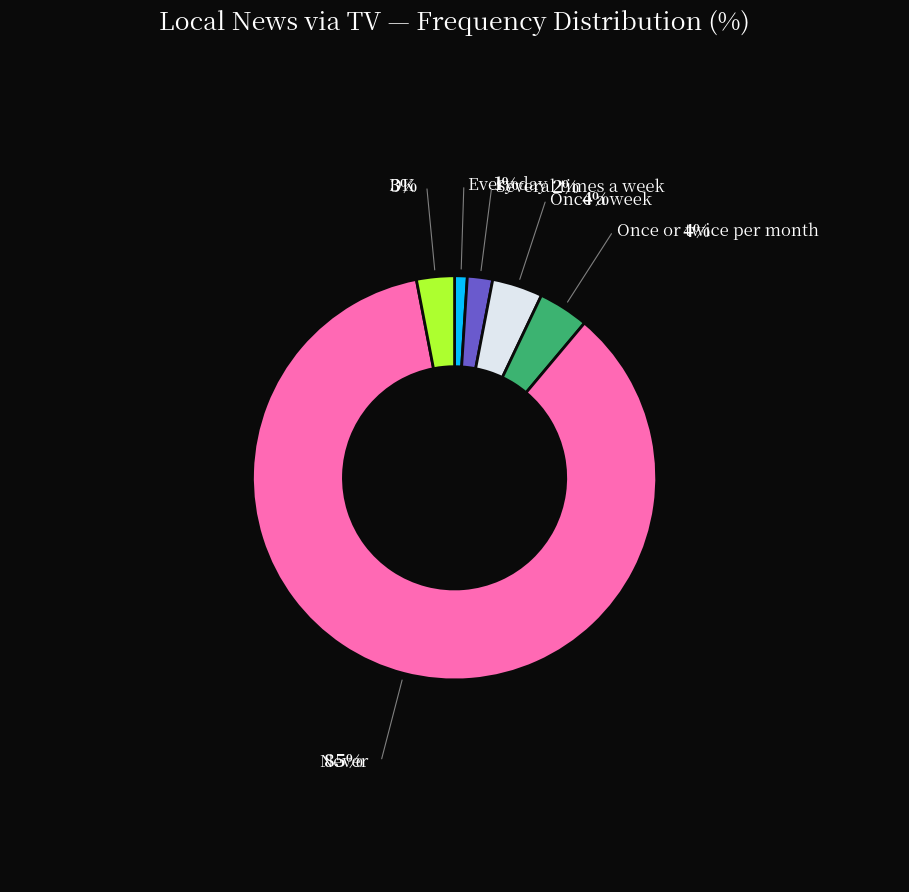

Is there a majority slice in this chart?

Yes